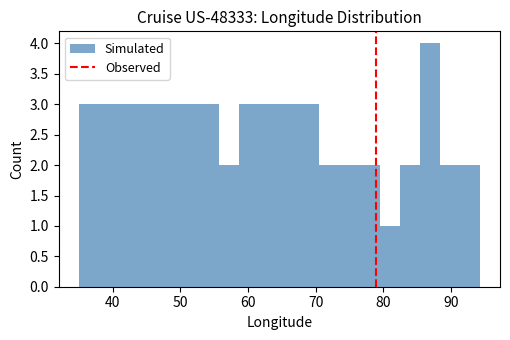

Around what value on the x-axis is the tallest bar? Give the approximate position of its centre, as read against the axis.

87